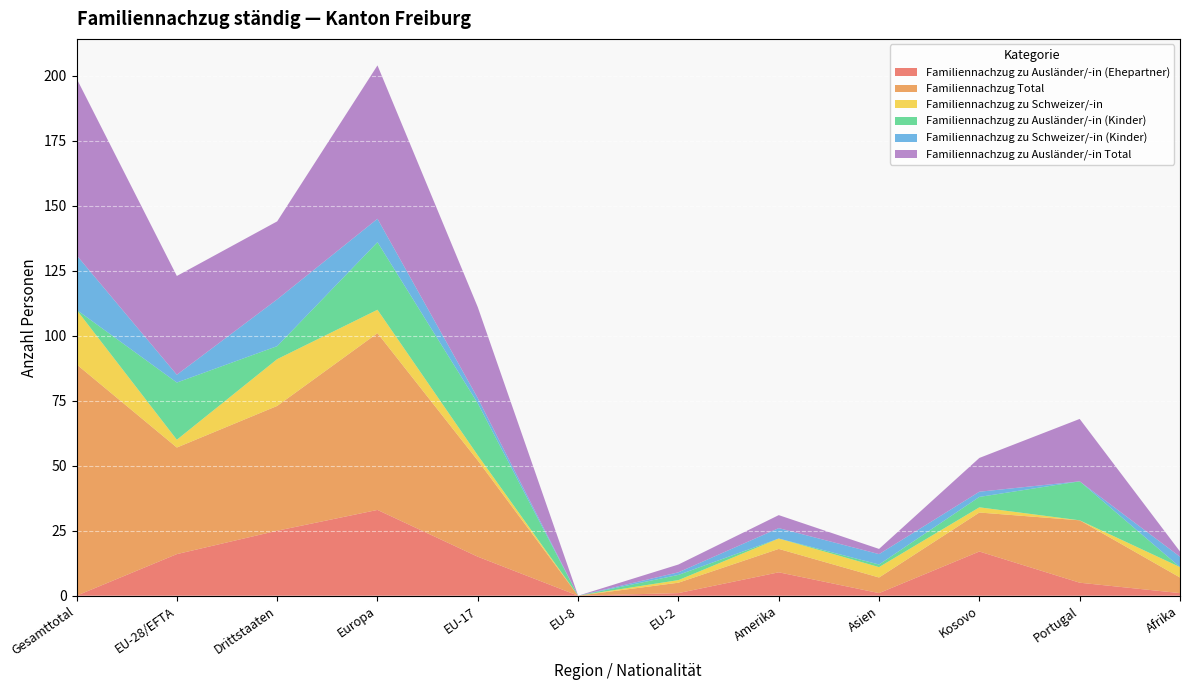

Reading left to right, what are all the values shown in this chart?

Familiennachzug zu Ausländer/-in (Ehepartner): Gesamttotal=0	EU-28/EFTA=16	Drittstaaten=25	Europa=33	EU-17=15	EU-8=0	EU-2=1	Amerika=9	Asien=1	Kosovo=17	Portugal=5	Afrika=1
Familiennachzug Total: Gesamttotal=89	EU-28/EFTA=41	Drittstaaten=48	Europa=68	EU-17=37	EU-8=0	EU-2=4	Amerika=9	Asien=6	Kosovo=15	Portugal=24	Afrika=6
Familiennachzug zu Schweizer/-in: Gesamttotal=21	EU-28/EFTA=3	Drittstaaten=18	Europa=9	EU-17=2	EU-8=0	EU-2=1	Amerika=4	Asien=4	Kosovo=2	Portugal=0	Afrika=4
Familiennachzug zu Ausländer/-in (Kinder): Gesamttotal=0	EU-28/EFTA=22	Drittstaaten=5	Europa=26	EU-17=20	EU-8=0	EU-2=2	Amerika=0	Asien=1	Kosovo=4	Portugal=15	Afrika=0
Familiennachzug zu Schweizer/-in (Kinder): Gesamttotal=21	EU-28/EFTA=3	Drittstaaten=18	Europa=9	EU-17=2	EU-8=0	EU-2=1	Amerika=4	Asien=4	Kosovo=2	Portugal=0	Afrika=4
Familiennachzug zu Ausländer/-in Total: Gesamttotal=68	EU-28/EFTA=38	Drittstaaten=30	Europa=59	EU-17=35	EU-8=0	EU-2=3	Amerika=5	Asien=2	Kosovo=13	Portugal=24	Afrika=2